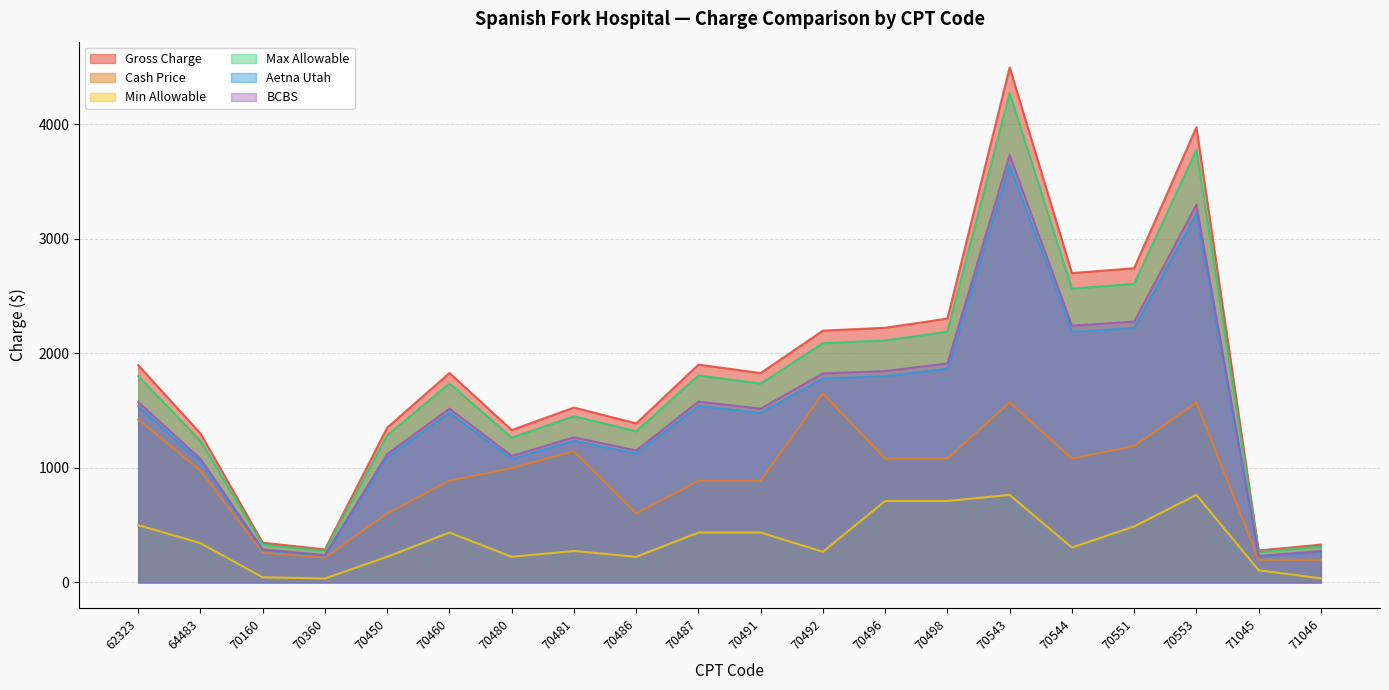

What is the sum of all Aetna Utah values?

29371.8